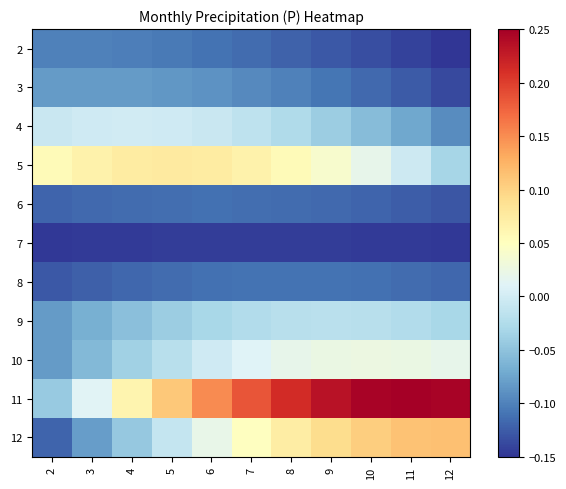

Which series has the widest spread of values?

11